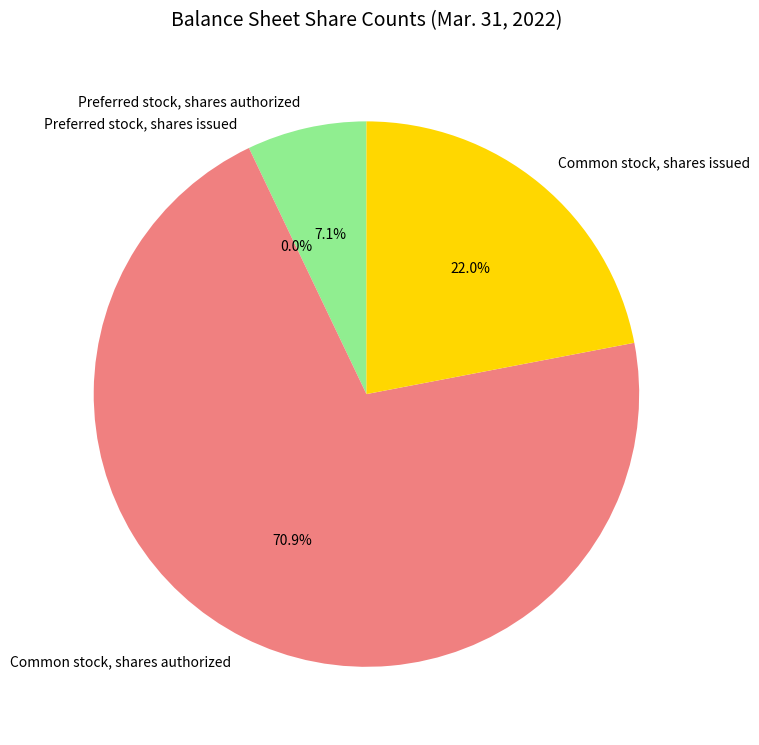

Count the number of slices in the pie.

4